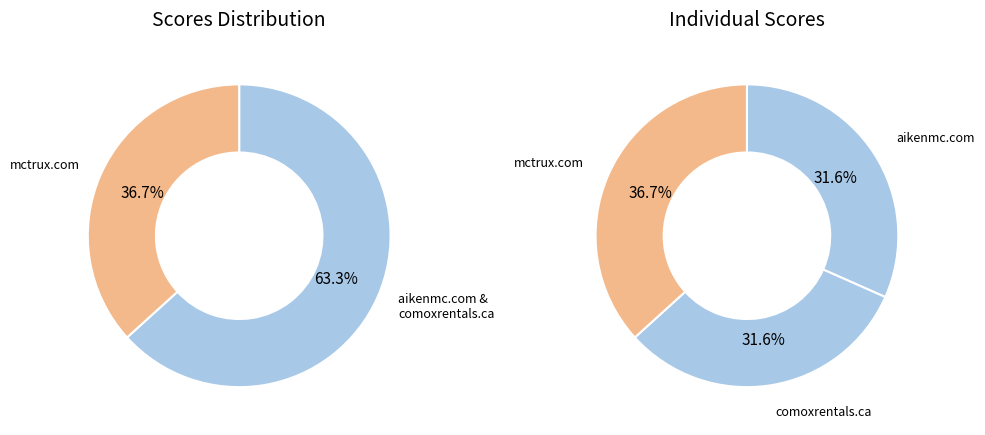

To the nearest percent, what percentage of the pie is aikenmc.com?

32%